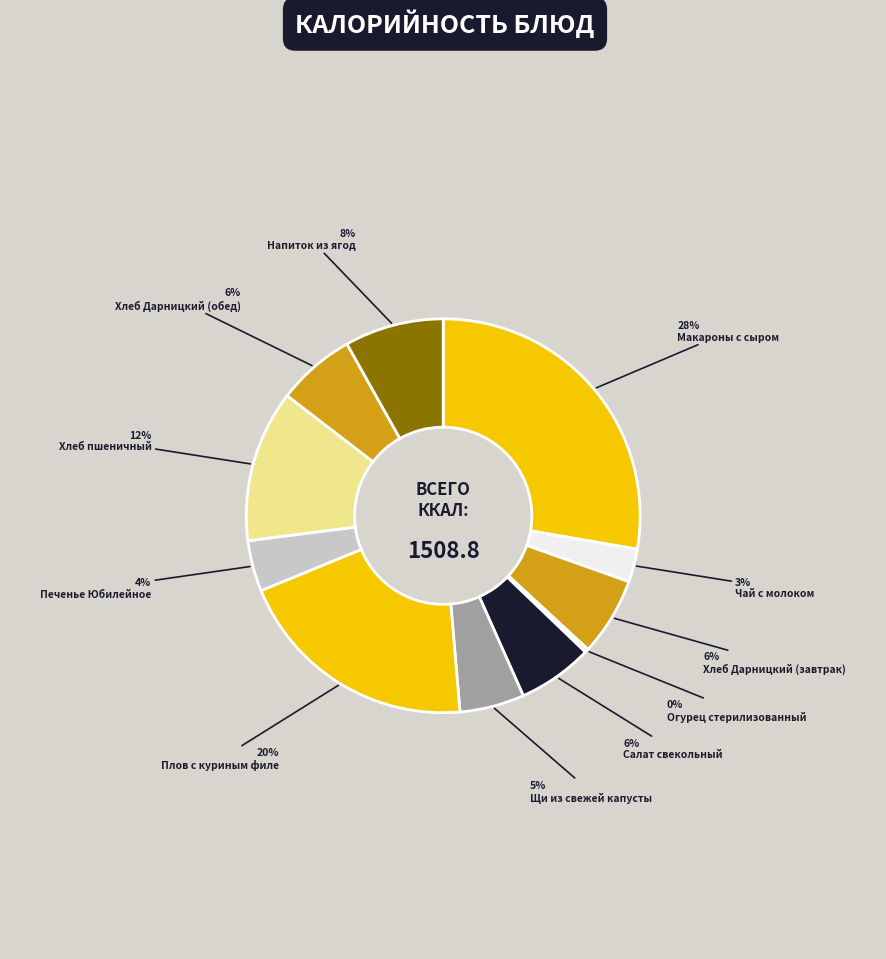

Count the number of slices in the pie.

11